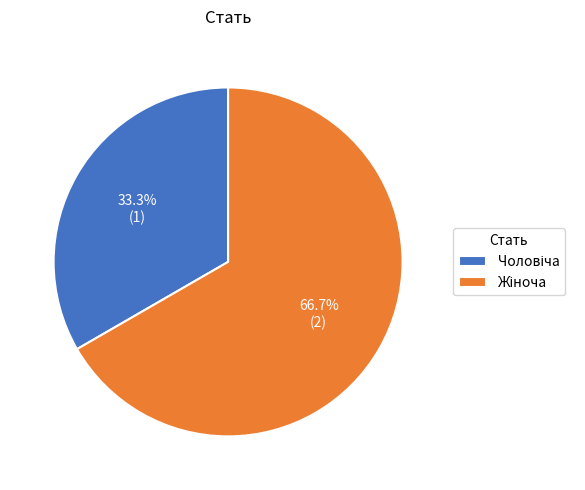

Is there any slice that represents more than half of the pie?

Yes